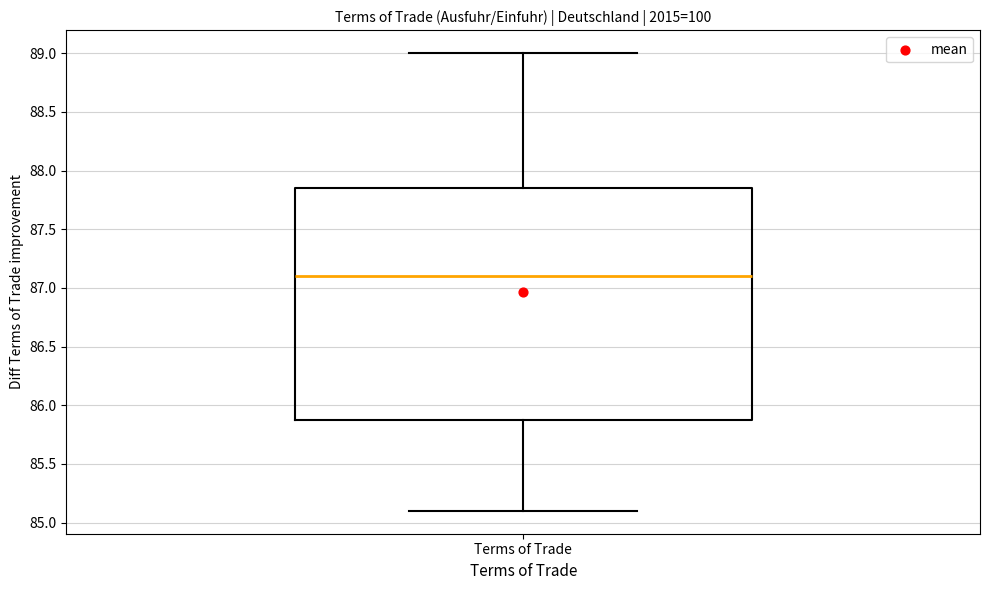

Transcribe this box plot: give where the median line is, the range the box spans, and where the two whiskers end, as read against the y-axis. The values are not printed on the chart, so give them approximately, as read against the axis.

median 87.10, box 85.90 to 87.85, whiskers 85.10 to 89.00